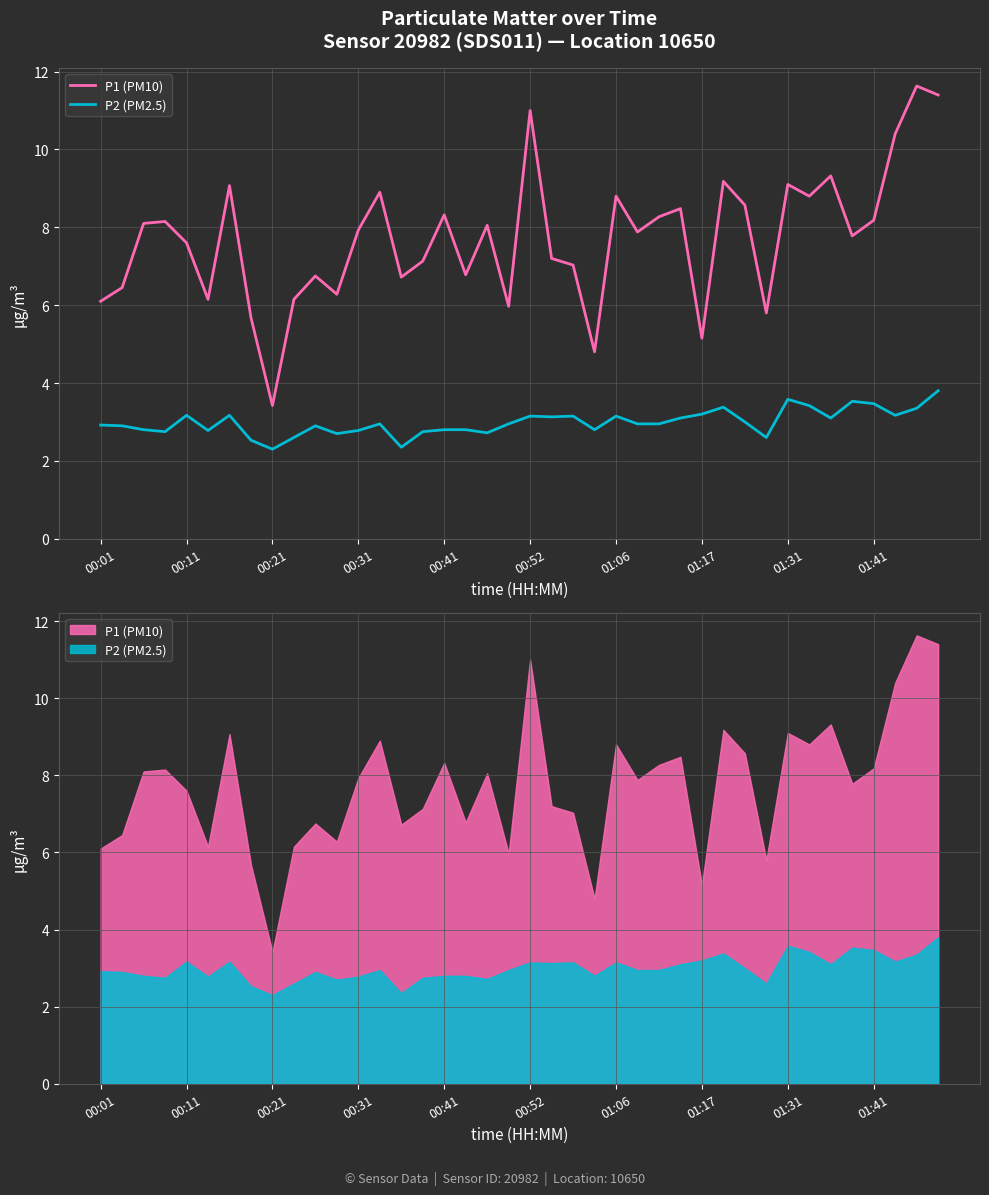

The P1 (PM10) series shows 9.1 at 01:31. True or false?

True